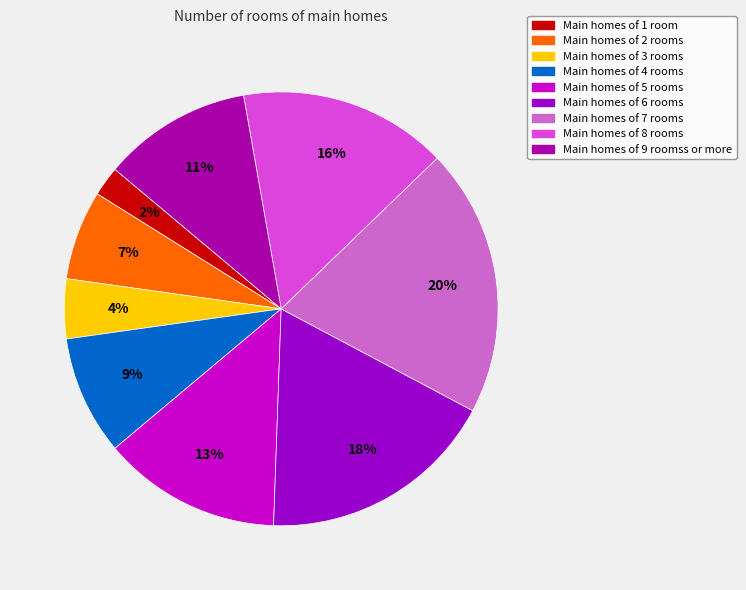

Count the number of slices in the pie.

9